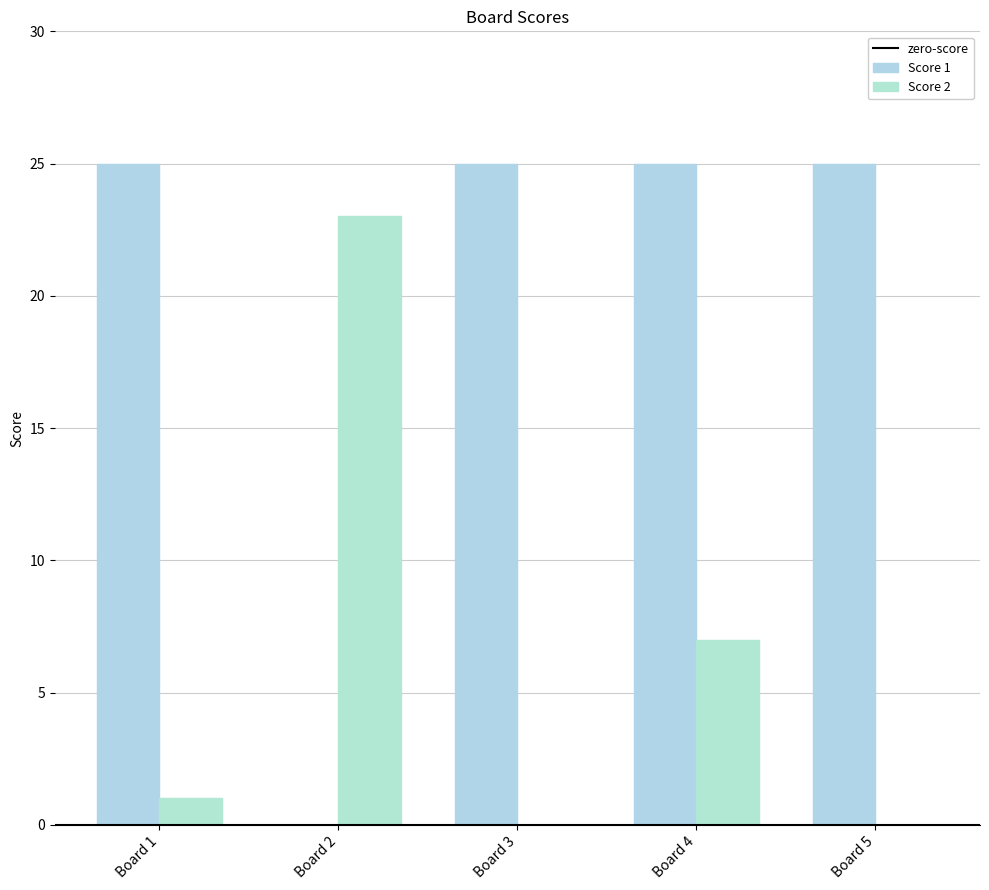

How many values in Score 1 are above zero?

4